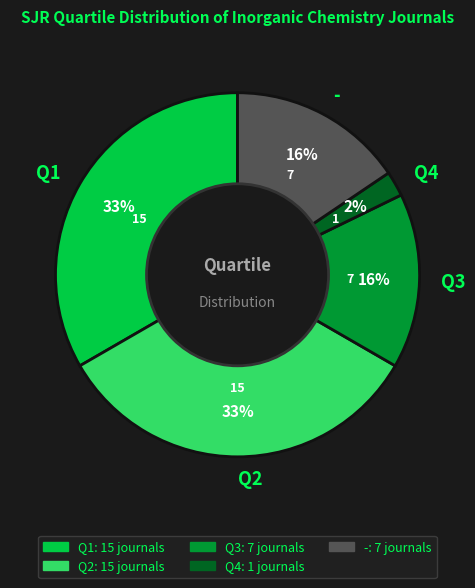

Combined, do Q2 and - account for over 50%?

No